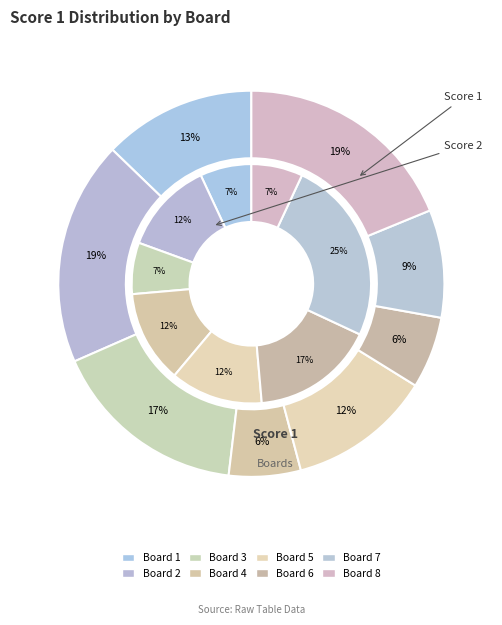

To the nearest percent, what is the difference between the 2 and 5 slice percentages?

7%